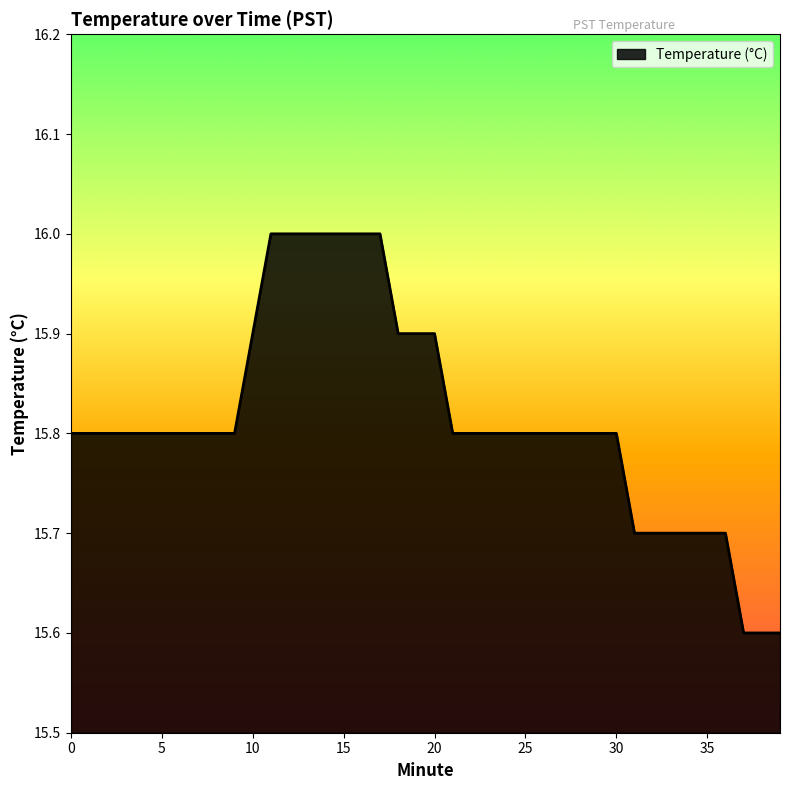

What is the maximum value shown in the chart?

16.0